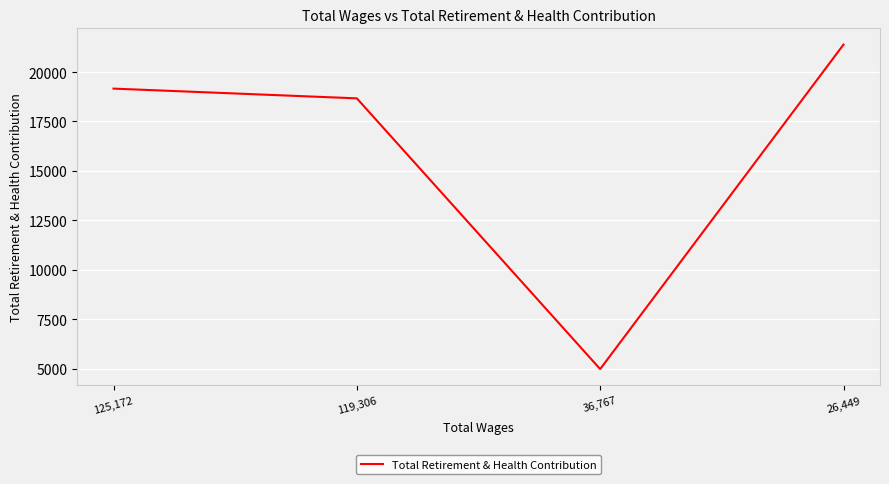

How many distinct data groups are displayed?

1